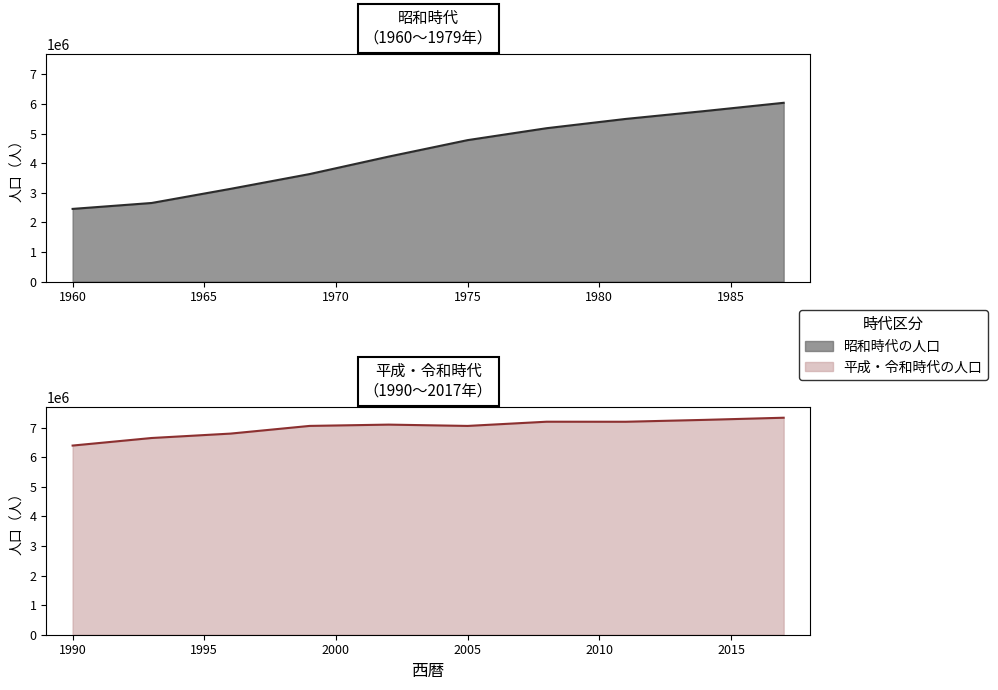

What is the greatest value displayed?

7330527